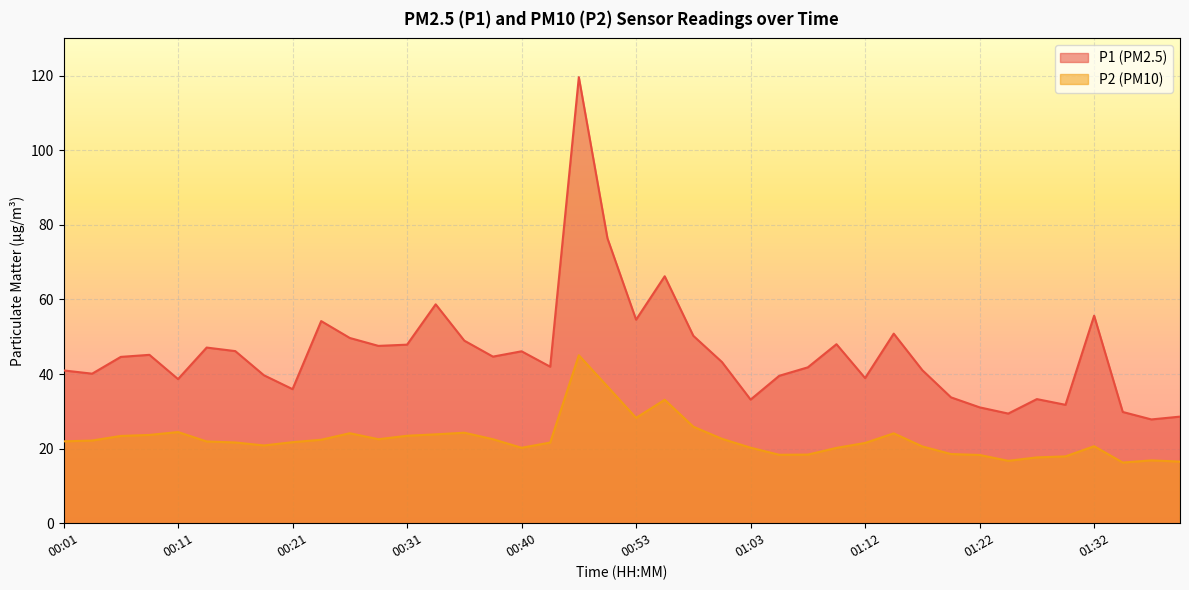

True or false: P1 and P2 cross at least once.

False